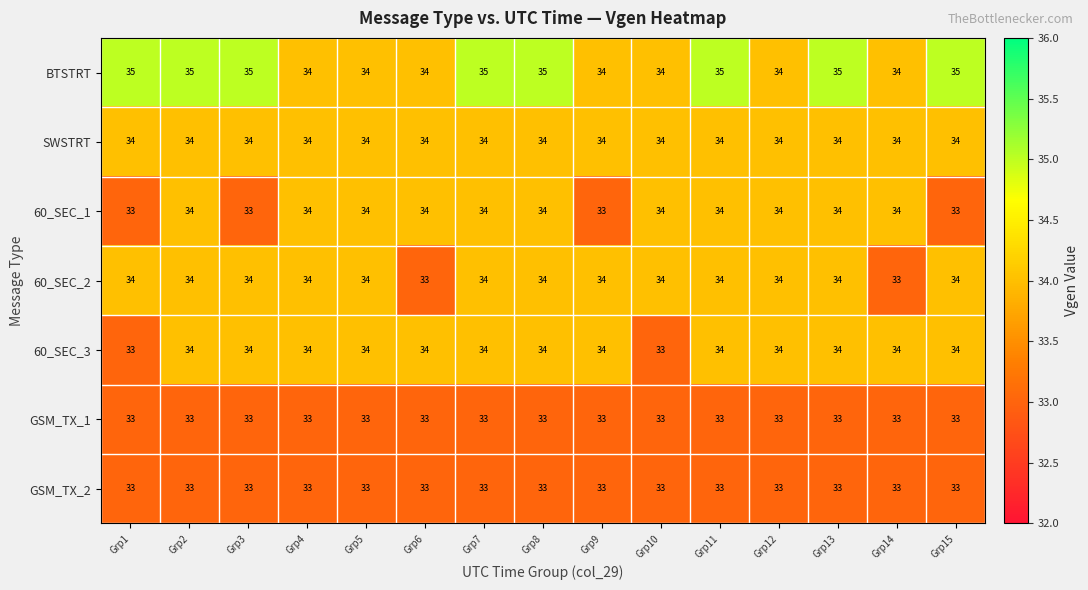

What is the average value of the GSM_TX_1 series?

33